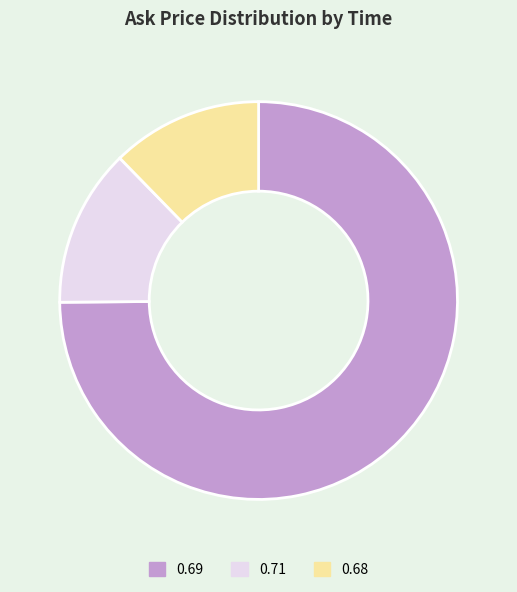

Rank the categories by value from highest to lowest.

0.69, 0.71, 0.68